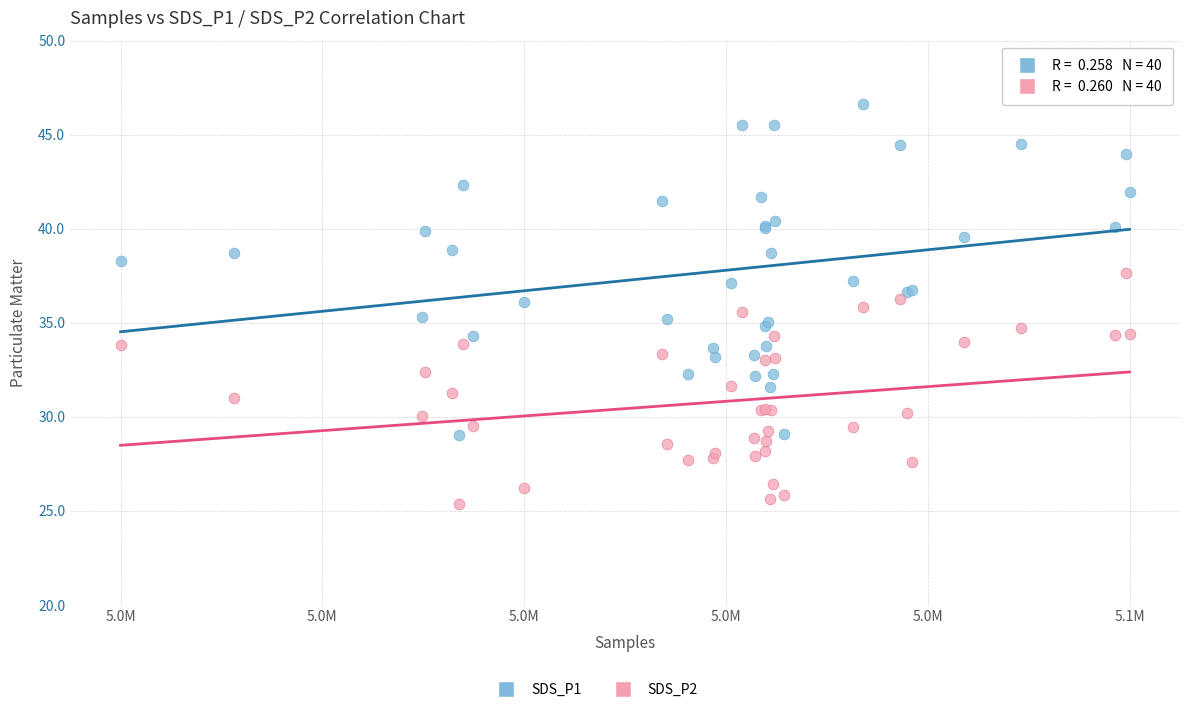

What is the X range (max minus min) for the scatter plot?

54196.0